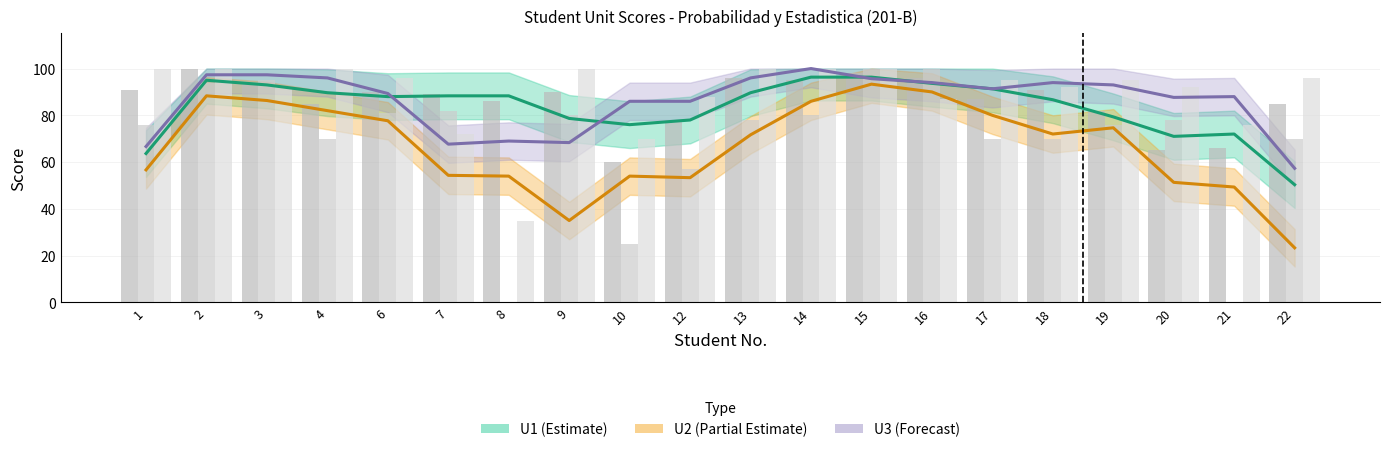

Count the number of categories in the chart.

20